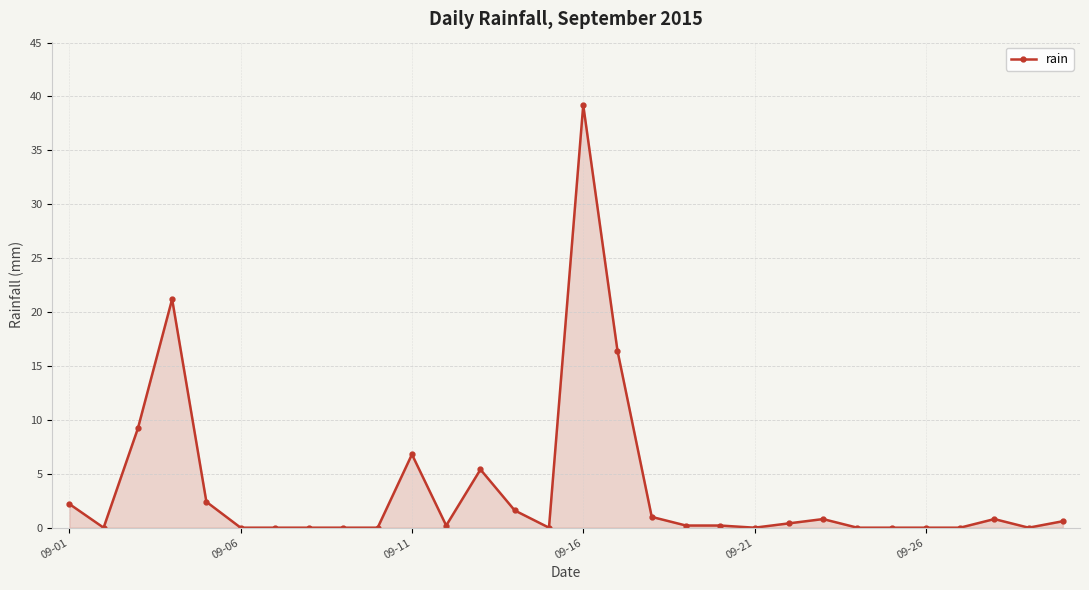

True or false: there are more than 0 points higher than both neighbors.

True